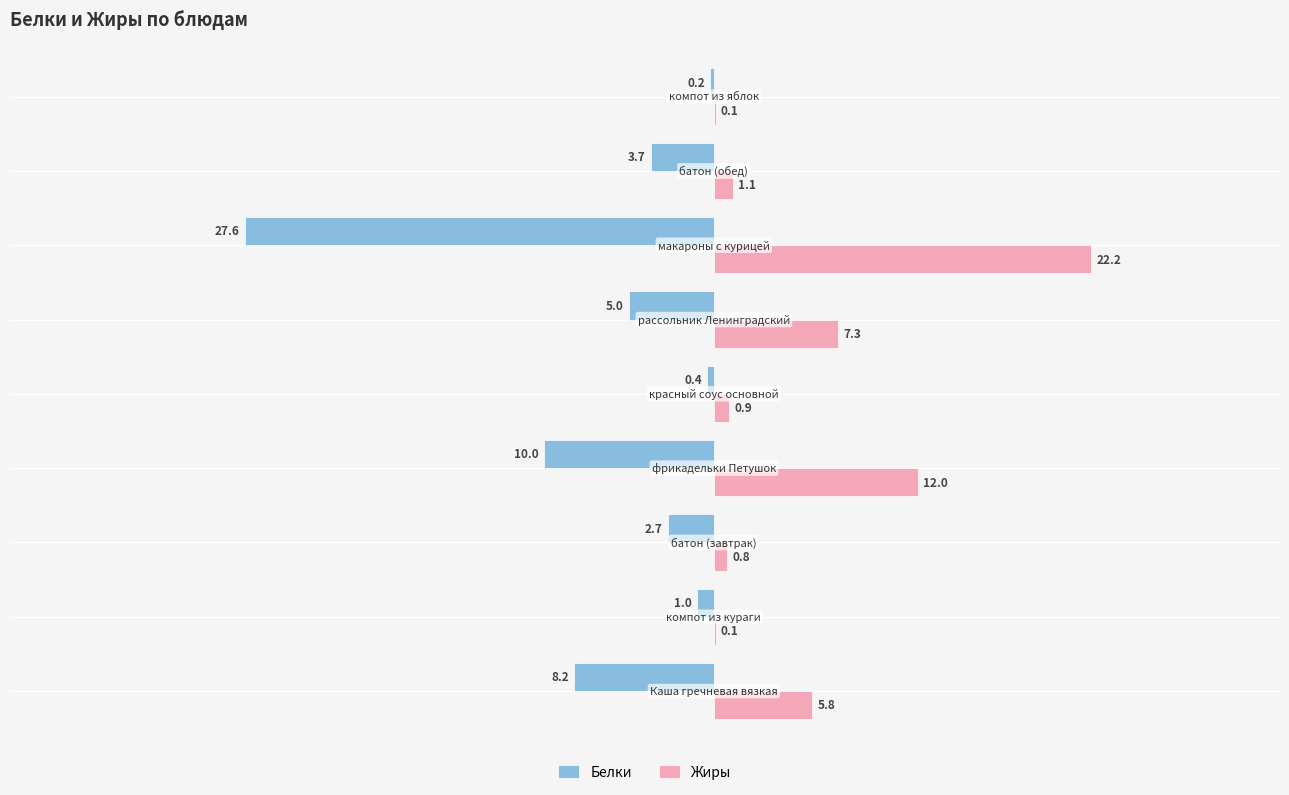

What is the maximum value shown in the chart?

22.2